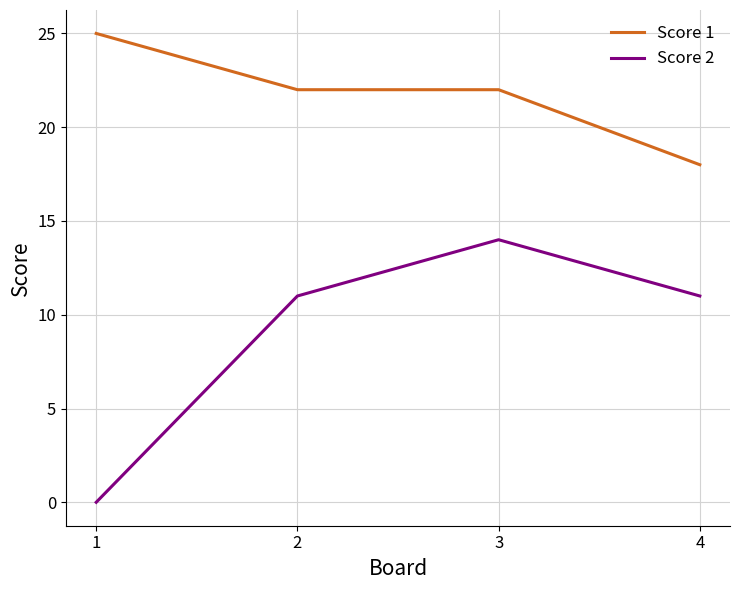

What is the total value across all series at 3?

36